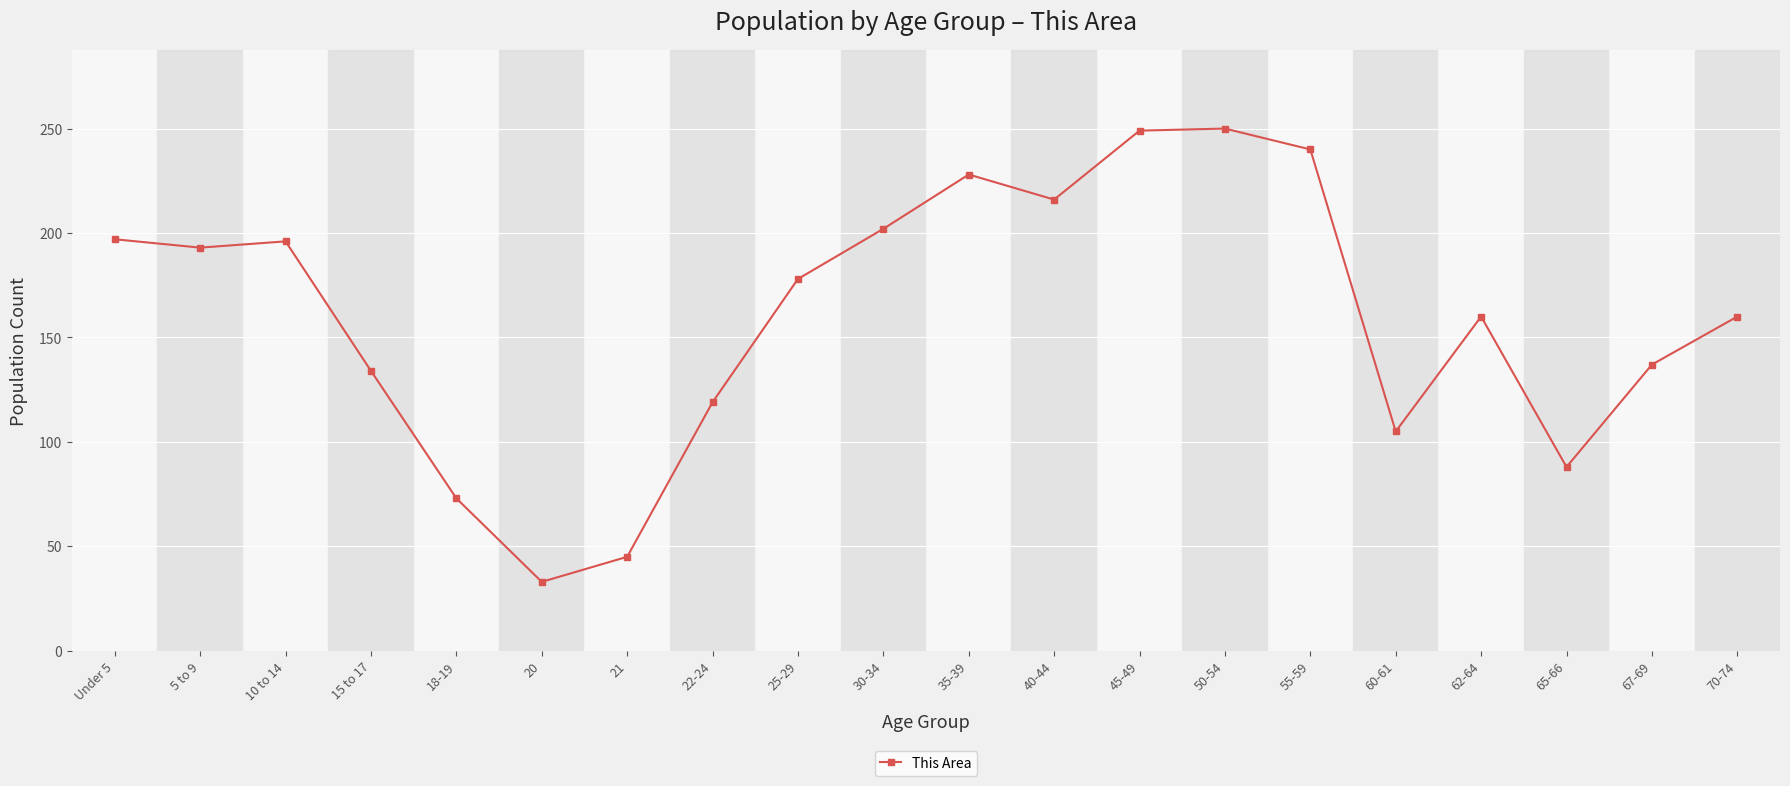

True or false: the data shows 160 at 70-74.

True